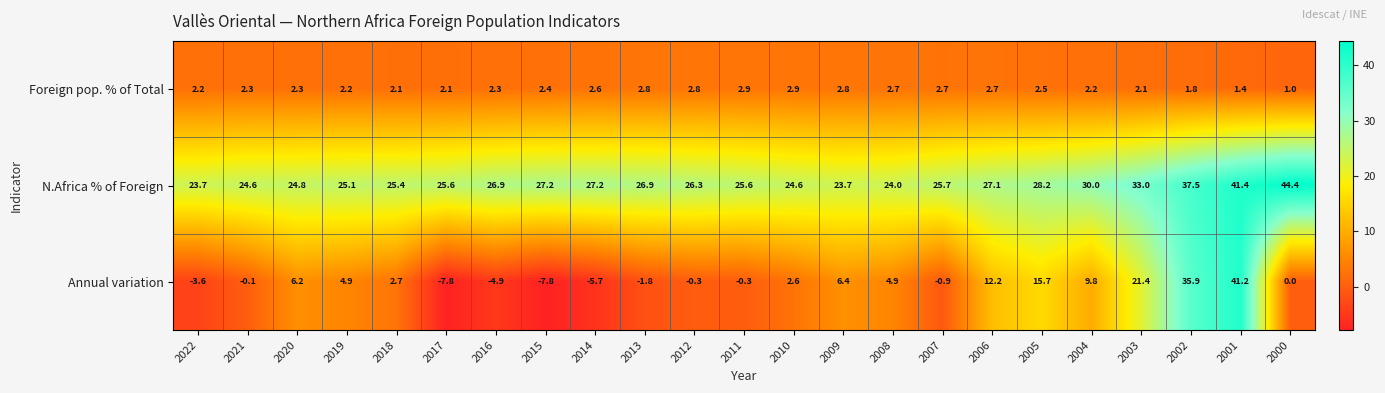

True or false: N.Africa % of Foreign has a value of 26.9 at 2013.

True